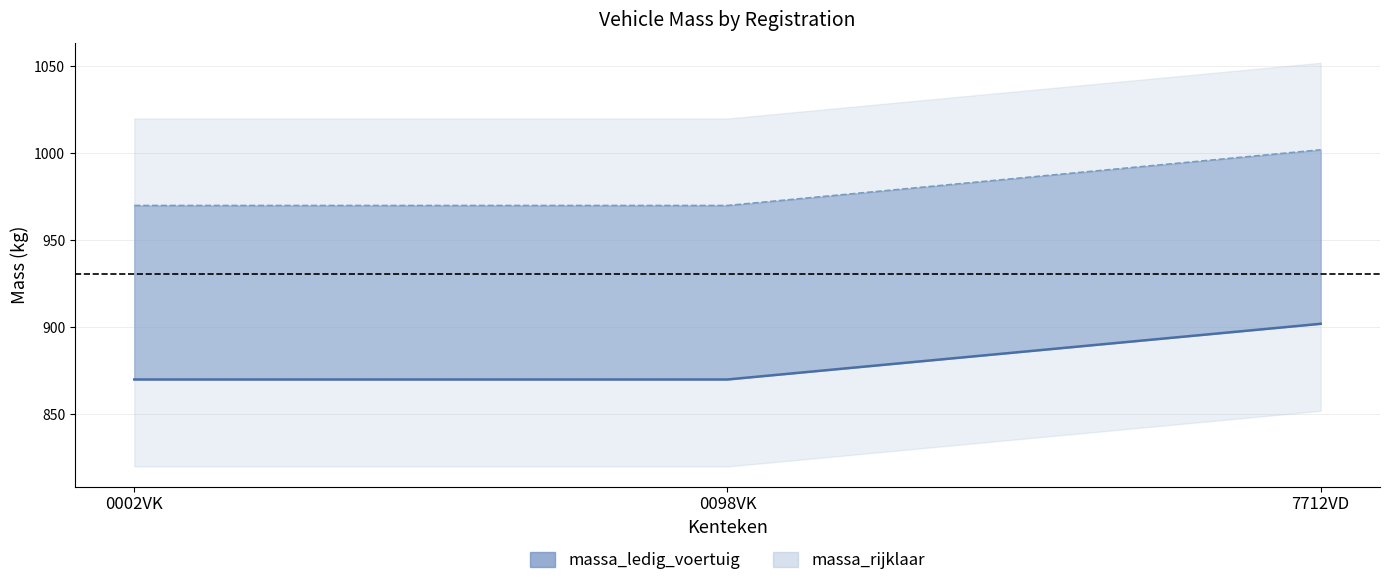

Which has a higher value, 7712VD or 0002VK?

7712VD